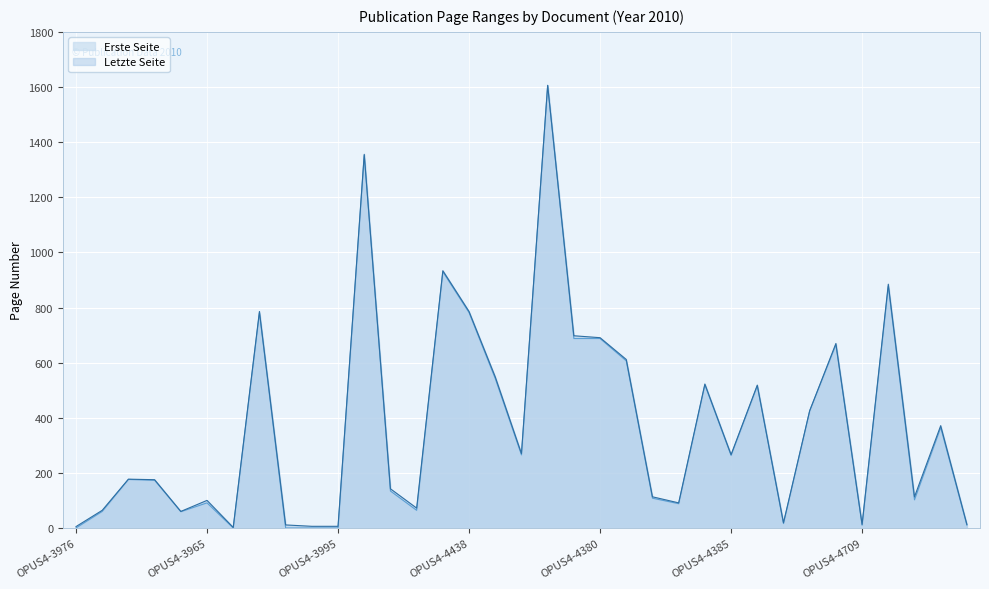

Count the number of categories in the chart.

35